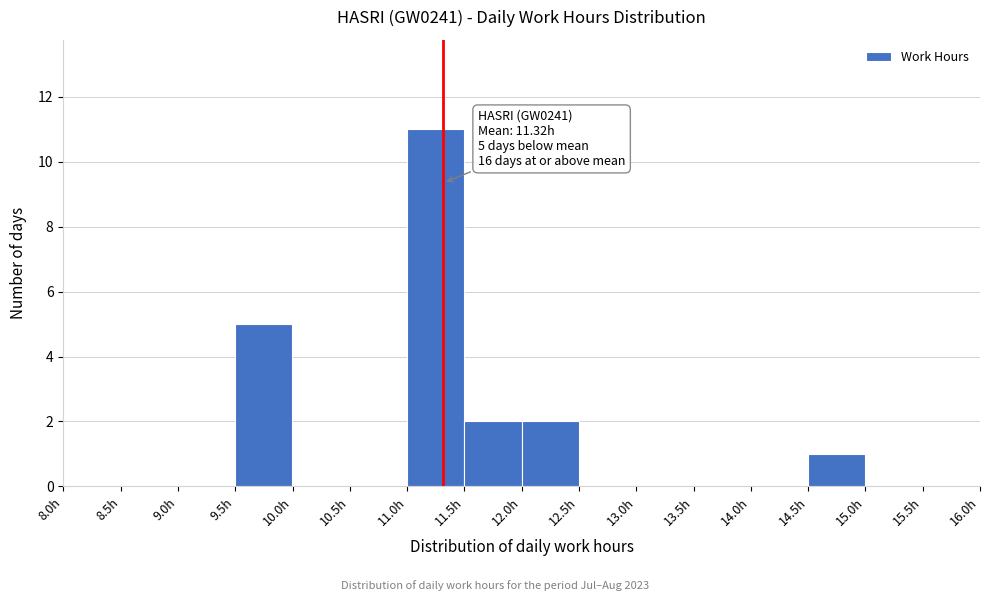

Over which range of the x-axis is the bar tallest?

11.0 to 11.5